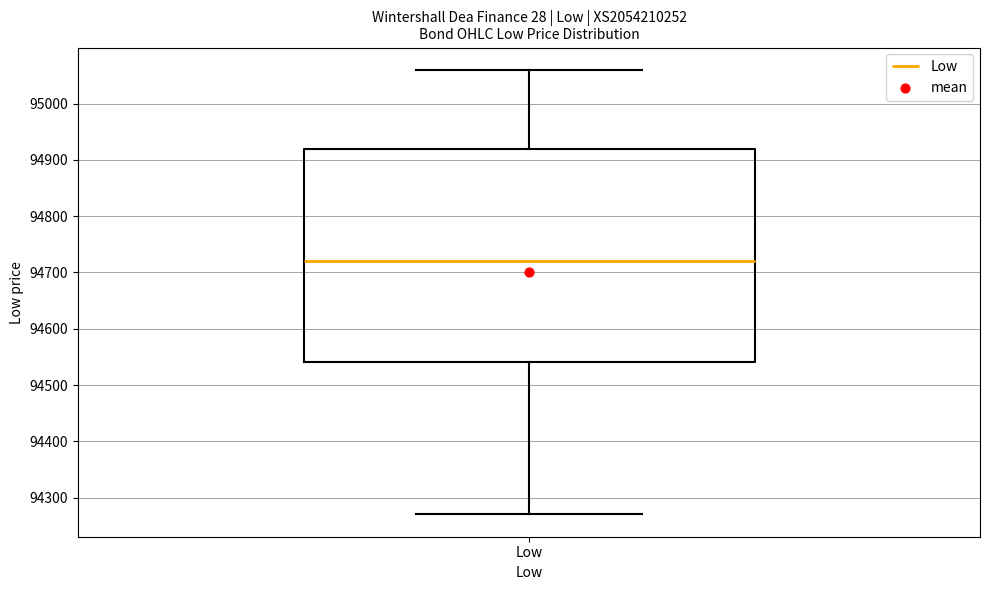

Read this box plot against the y-axis: the position of the median line, the range covered by the box, and the ends of both whiskers. The values are not printed on the chart, so give them approximately, as read against the axis.

median 94720, box 94540 to 94920, whiskers 94270 to 95060